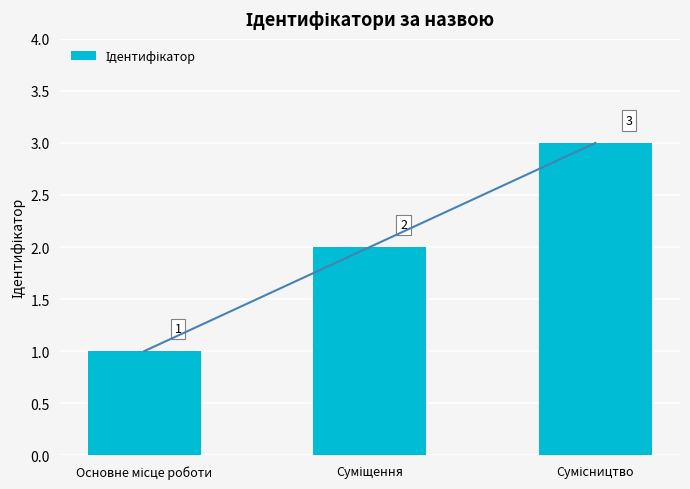

Reading left to right, transcribe all the data shown in this chart.

Основне місце роботи=1	Суміщення=2	Сумісництво=3